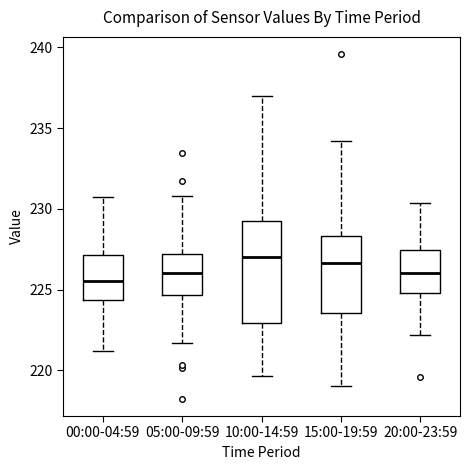

Reading left to right, transcribe this box plot: for each box, give where its median line is, the range the box spans, and where its two whiskers end, as read against the y-axis. The values are not printed on the chart, so give them approximately, as read against the axis.

00:00-04:59: median 225.5, box 224.5 to 227.0, whiskers 221.0 to 230.5
05:00-09:59: median 226.0, box 224.5 to 227.0, whiskers 221.5 to 231.0
10:00-14:59: median 227.0, box 223.0 to 229.0, whiskers 219.5 to 237.0
15:00-19:59: median 226.5, box 223.5 to 228.5, whiskers 219.0 to 234.0
20:00-23:59: median 226.0, box 225.0 to 227.5, whiskers 222.0 to 230.5